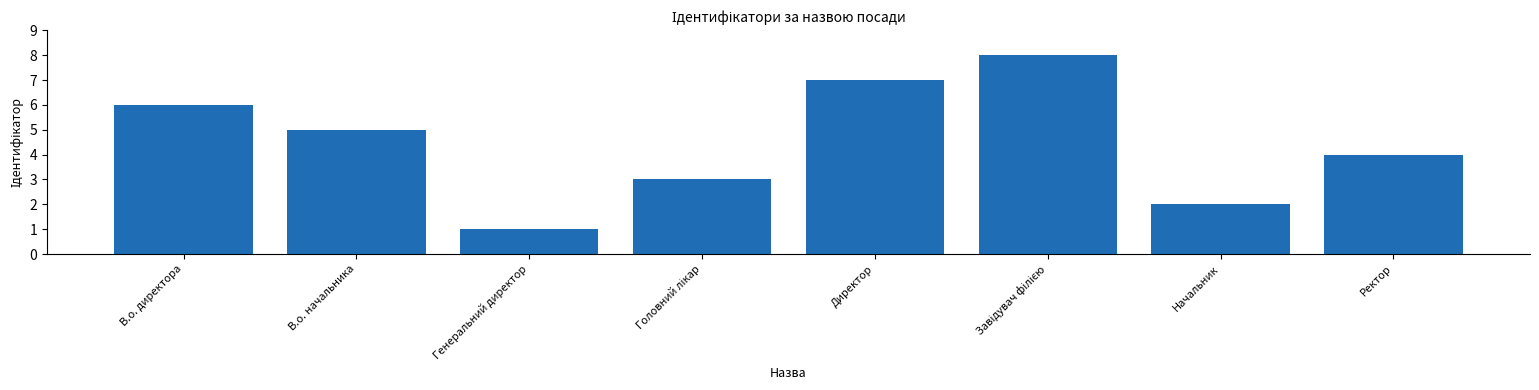

What position from the right is Ректор?

1